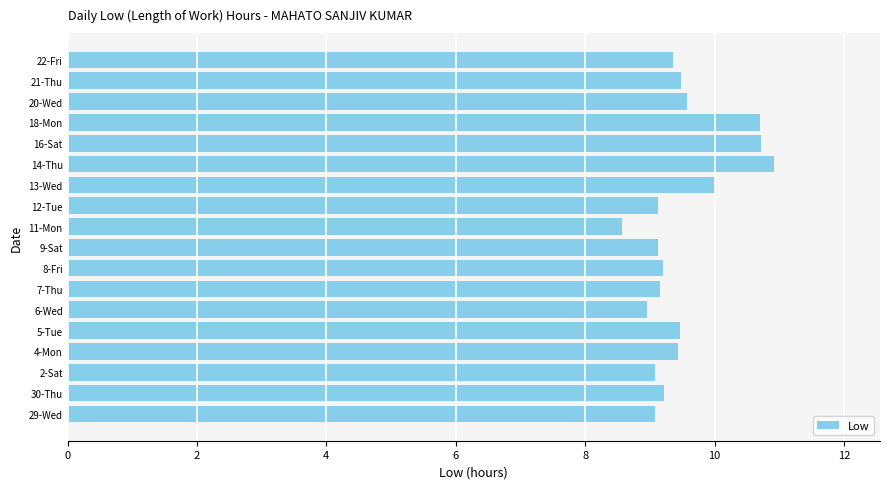

What is the greatest value displayed?

10.9